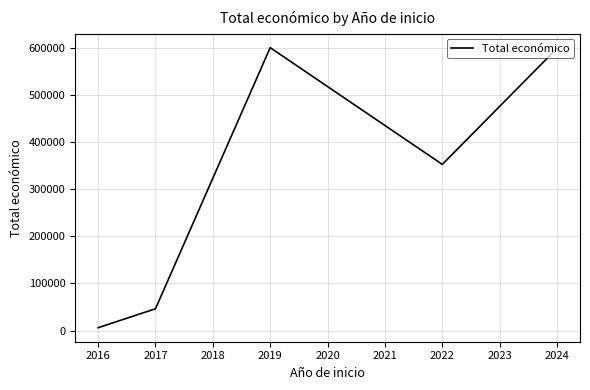

What is the sum of the values at 2017 and 2019?

646160